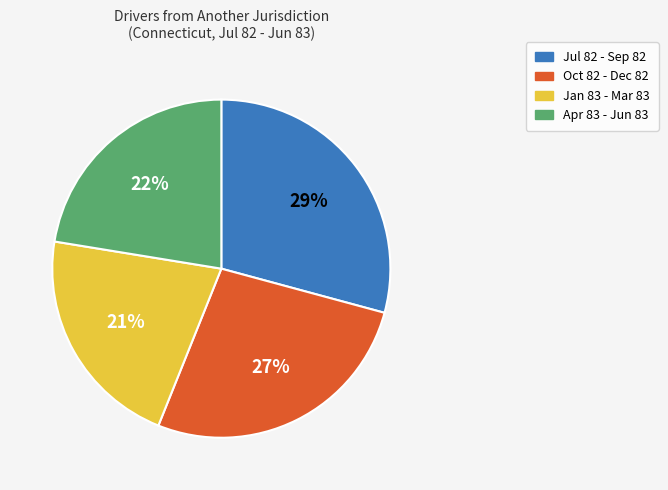

Which has a higher value, Jan 83 - Mar 83 or Oct 82 - Dec 82?

Oct 82 - Dec 82